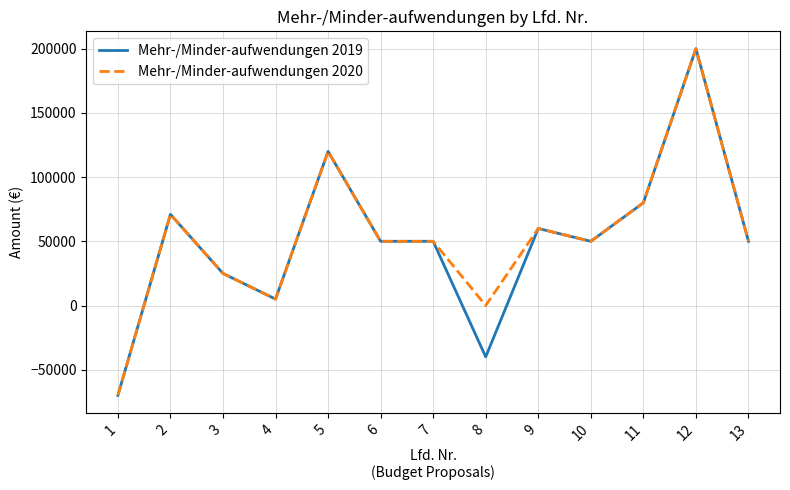

Reading left to right, list all the values displayed in this chart.

Mehr-/Minder-aufwendungen 2019: -70000	71000	25000	5000	120000	50000	50000	-40000	60000	50000	80000	200000	50000
Mehr-/Minder-aufwendungen 2020: -70000	71000	25000	5000	120000	50000	50000	0	60000	50000	80000	200000	50000